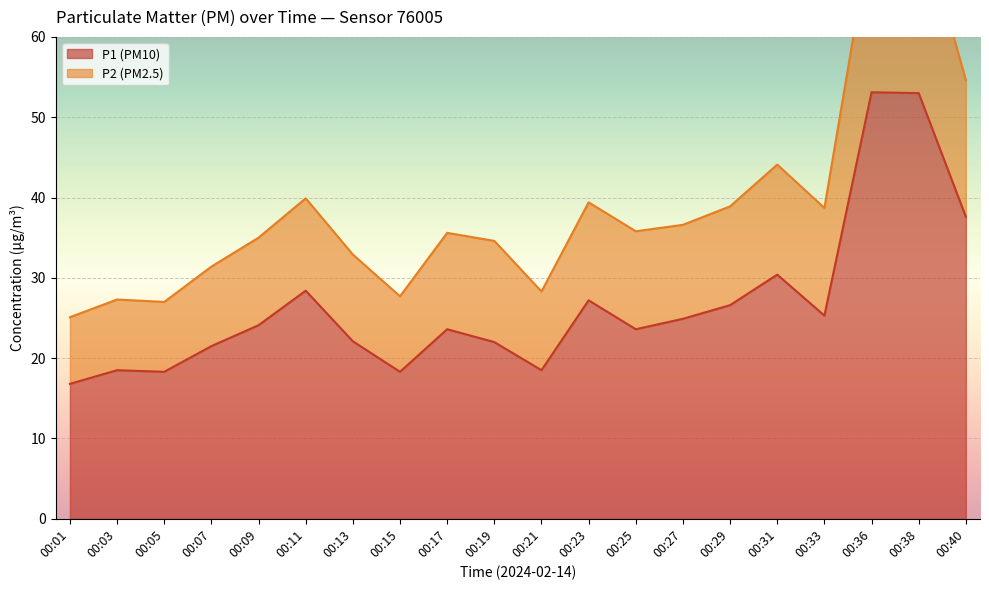

Where does the P2 (PM2.5) series first go above 35?

00:11